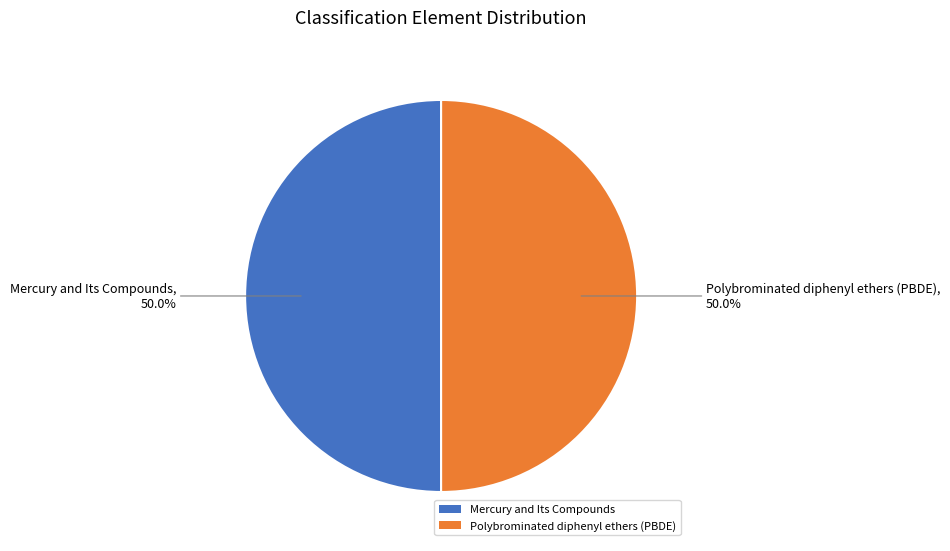

How much of the chart is everything except Mercury and Its Compounds?

50.0%